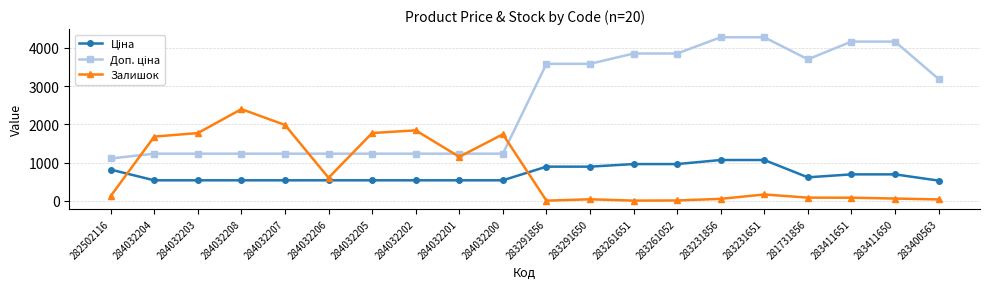

What position from the left is 283411650?

19